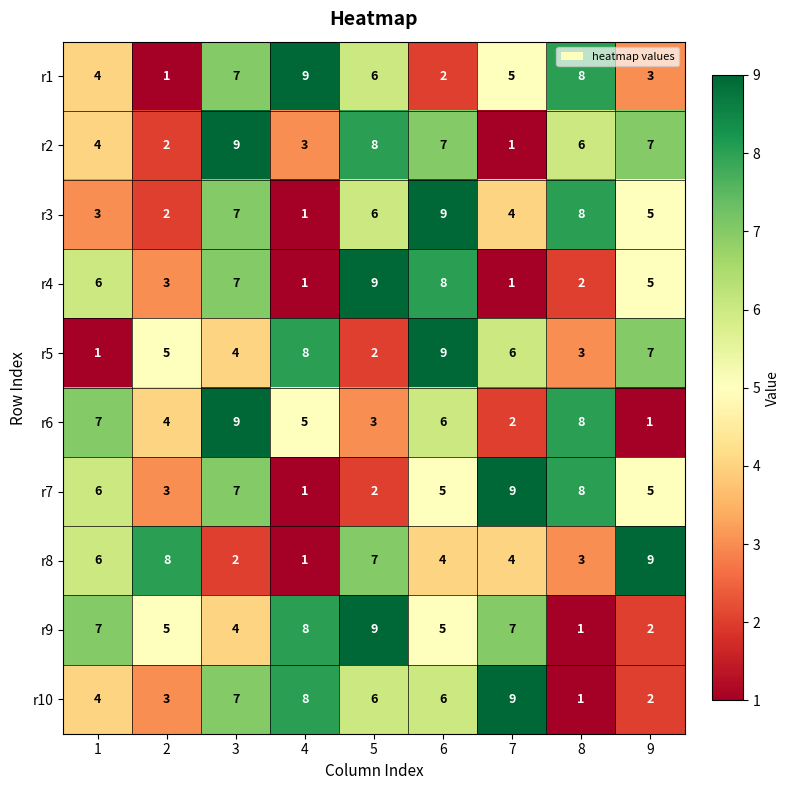

What is the difference between the r9 values at 9 and 1?

5